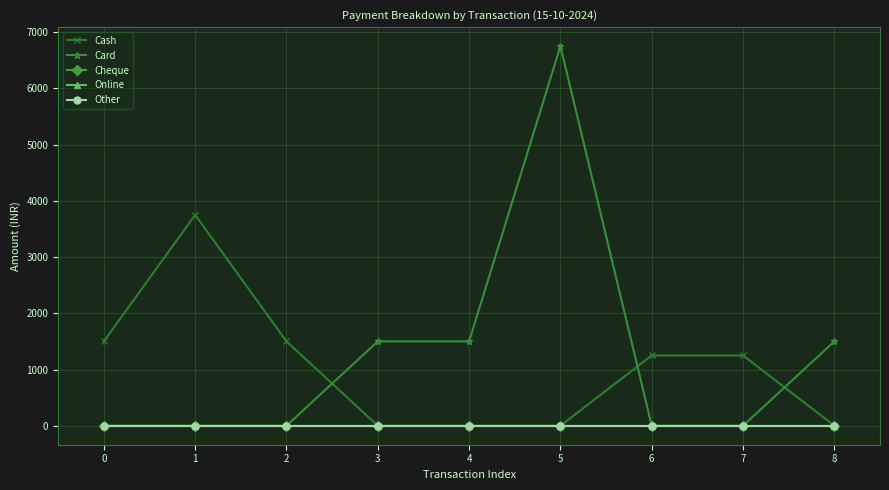

What is the greatest value displayed?

6750